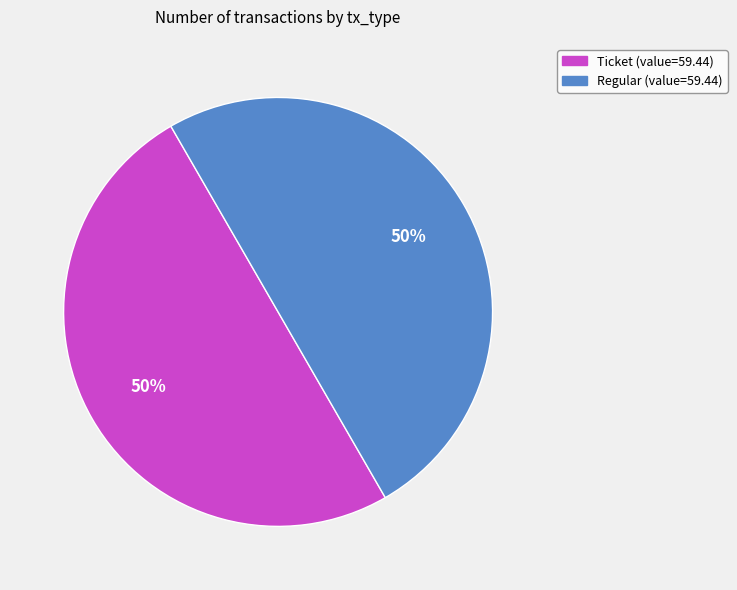

To the nearest percent, what is the average slice percentage?

50%